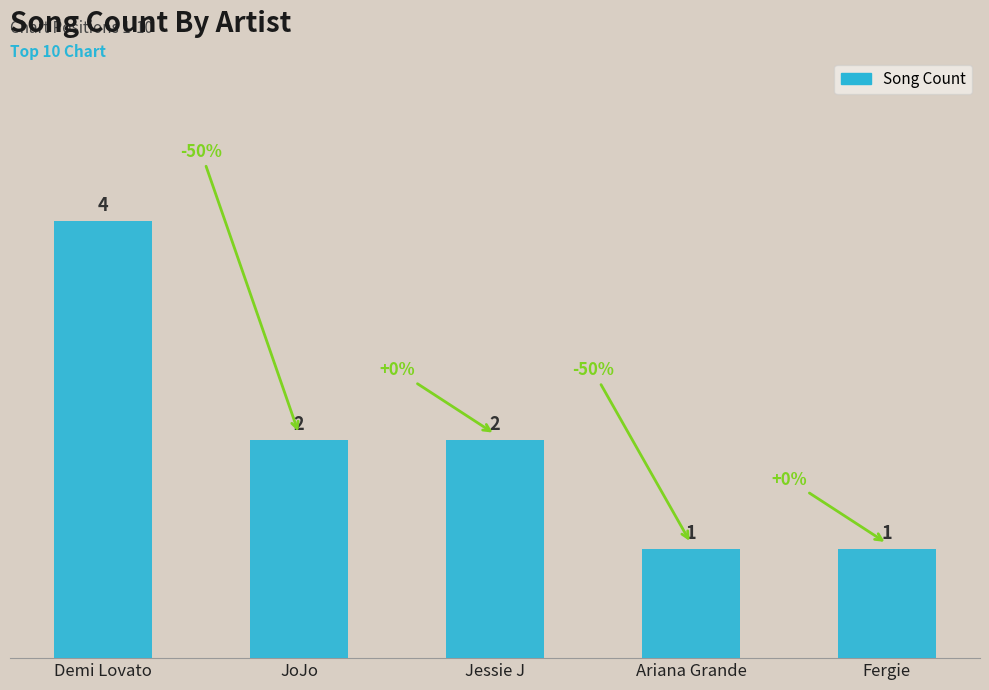

What is the sum of all values?

10